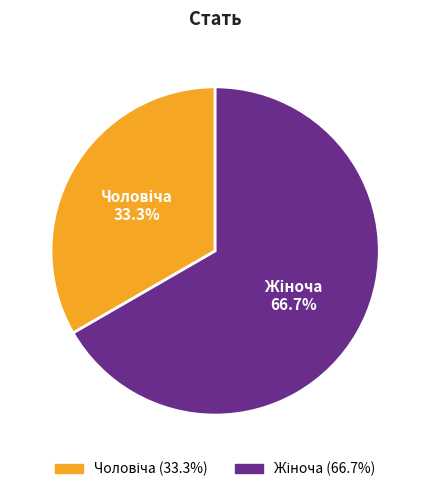

How many segments does this pie chart have?

2